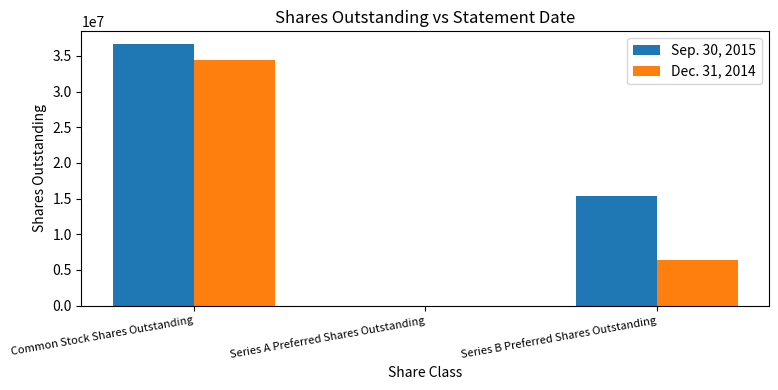

Is it true that Sep. 30, 2015 equals 4600 at Series A Preferred Shares Outstanding?

True